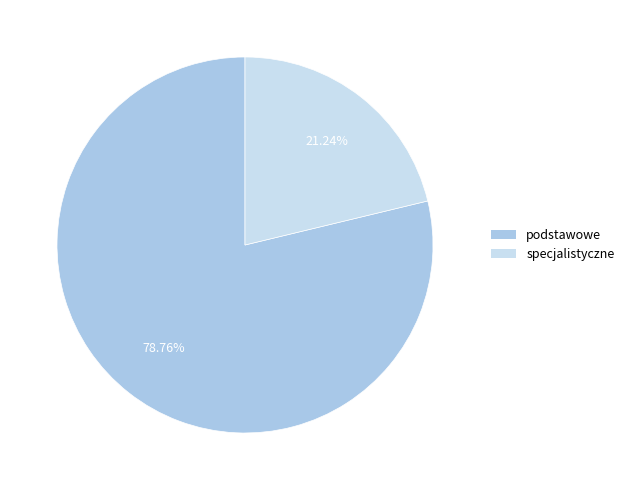

Approximately how many times larger is the value at specjalistyczne compared to podstawowe?

0.3